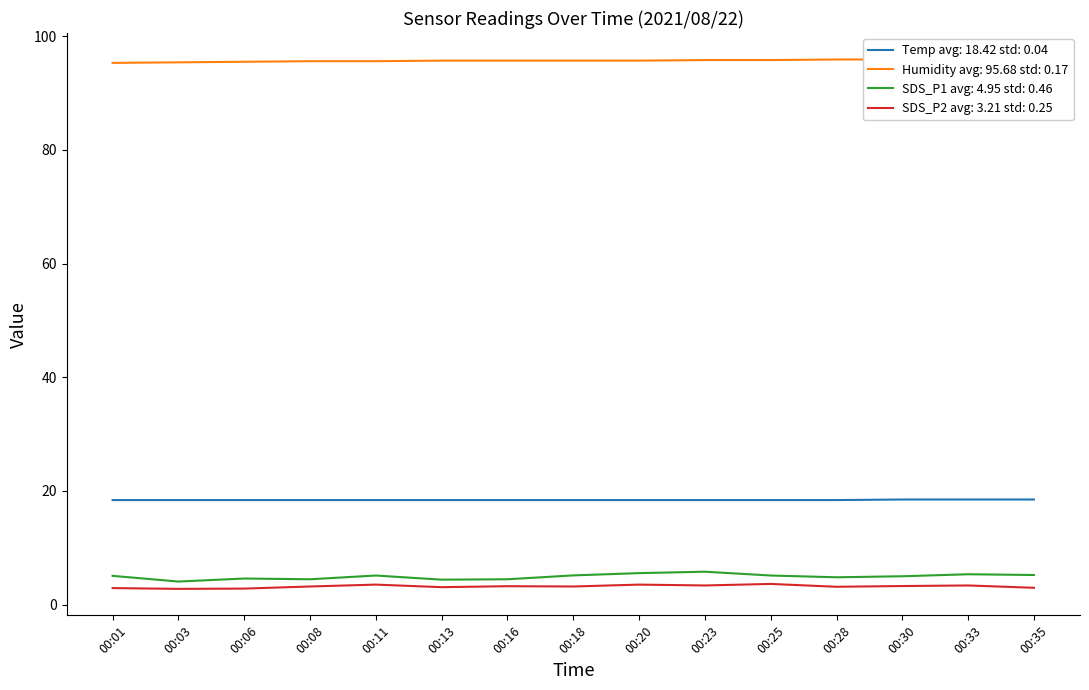

True or false: Temp has a value of 5.9 at 00:28.

False